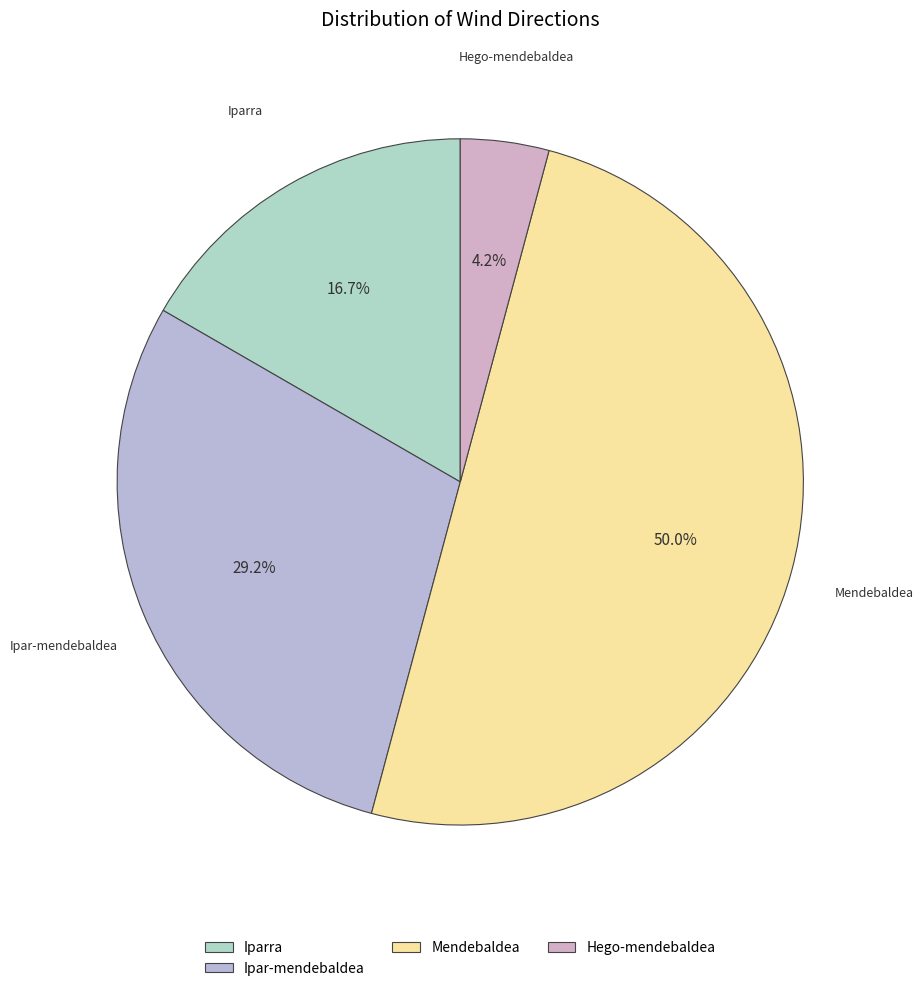

Which slice is the largest?

Mendebaldea